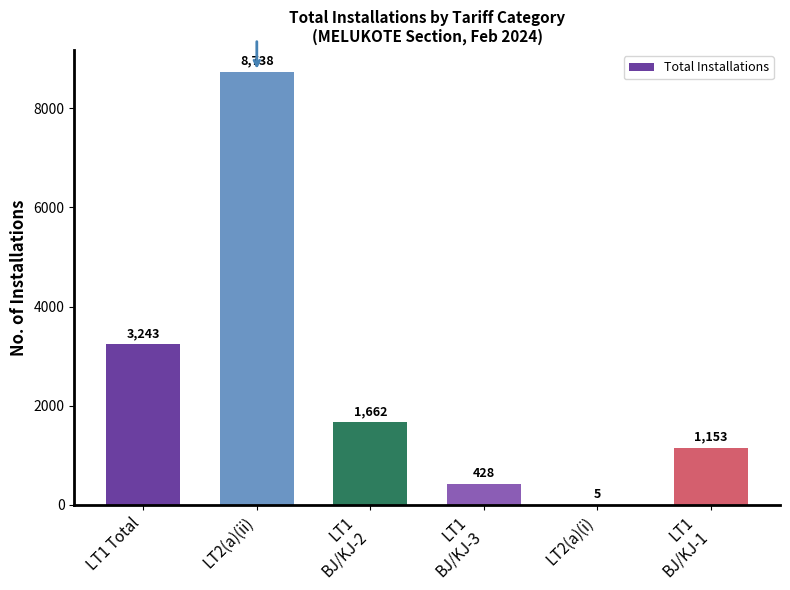

Reading right to left, extract all data points from this chart.

LT1
BJ/KJ-1=1153	LT2(a)(i)=5	LT1
BJ/KJ-3=428	LT1
BJ/KJ-2=1662	LT2(a)(ii)=8738	LT1 Total=3243